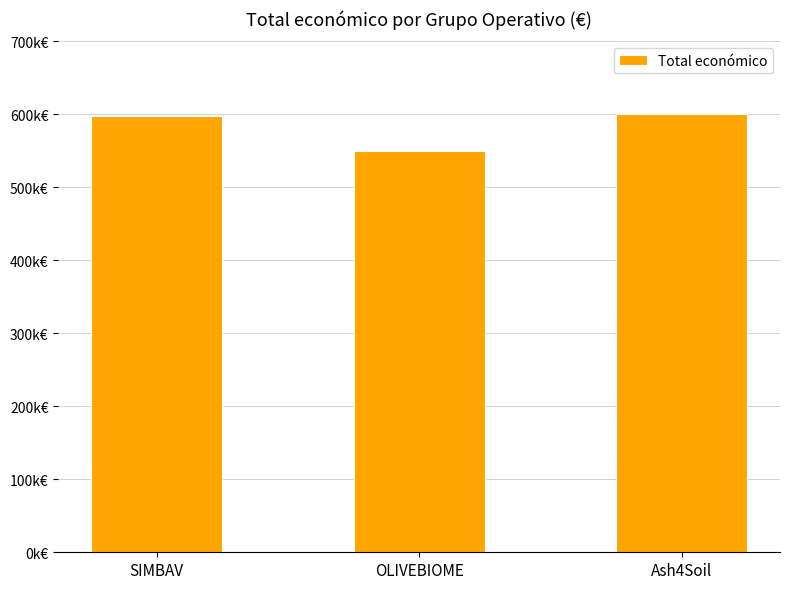

Which has a higher value, OLIVEBIOME or Ash4Soil?

Ash4Soil